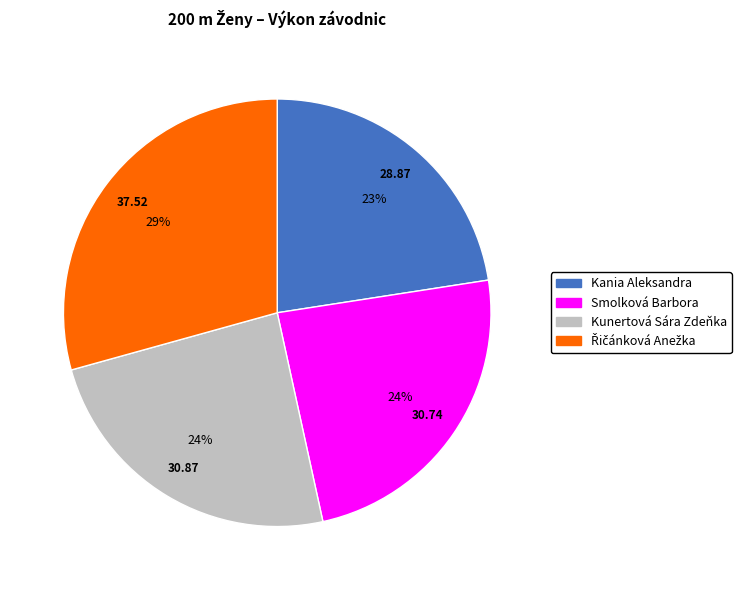

Approximately how many times larger is the value at Kunertová Sára Zdeňka compared to Smolková Barbora?

1.0